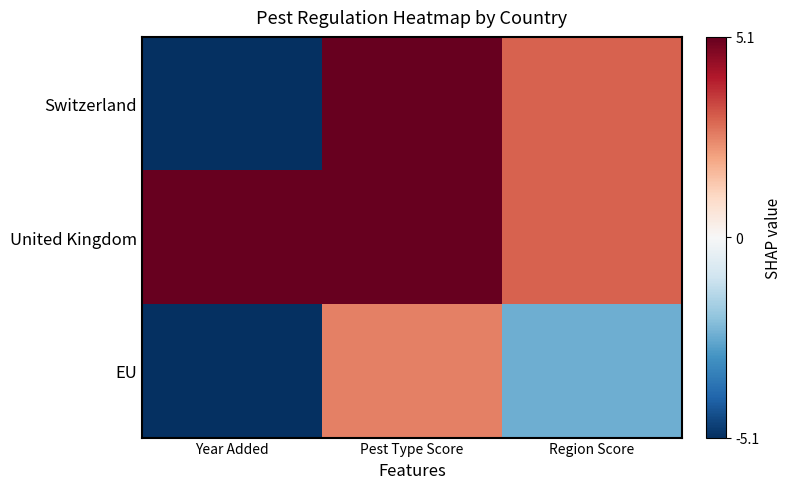

Which series has the widest spread of values?

Switzerland